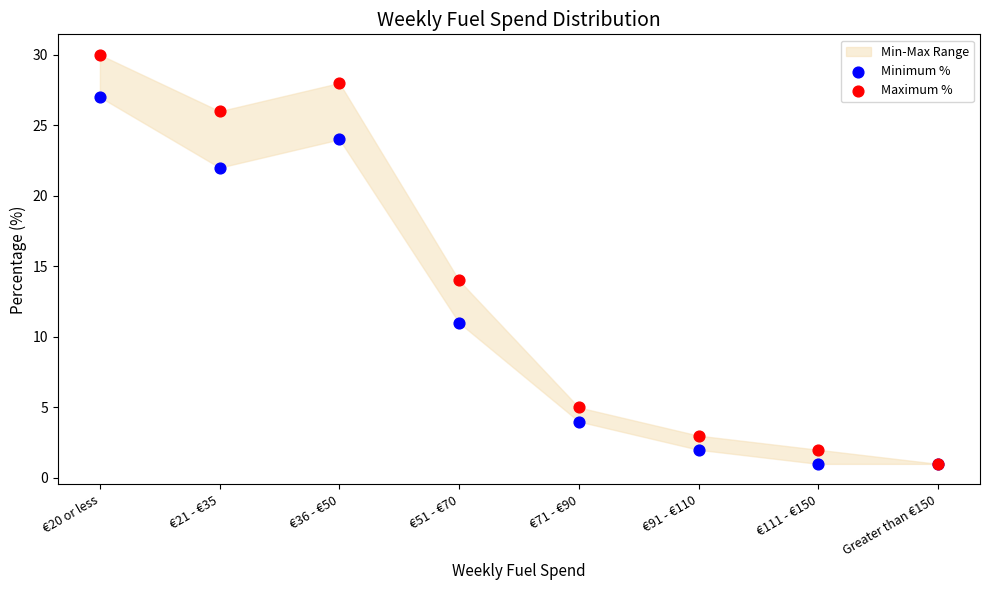

In the Maximum % series, what Y value is closest to 15?

14